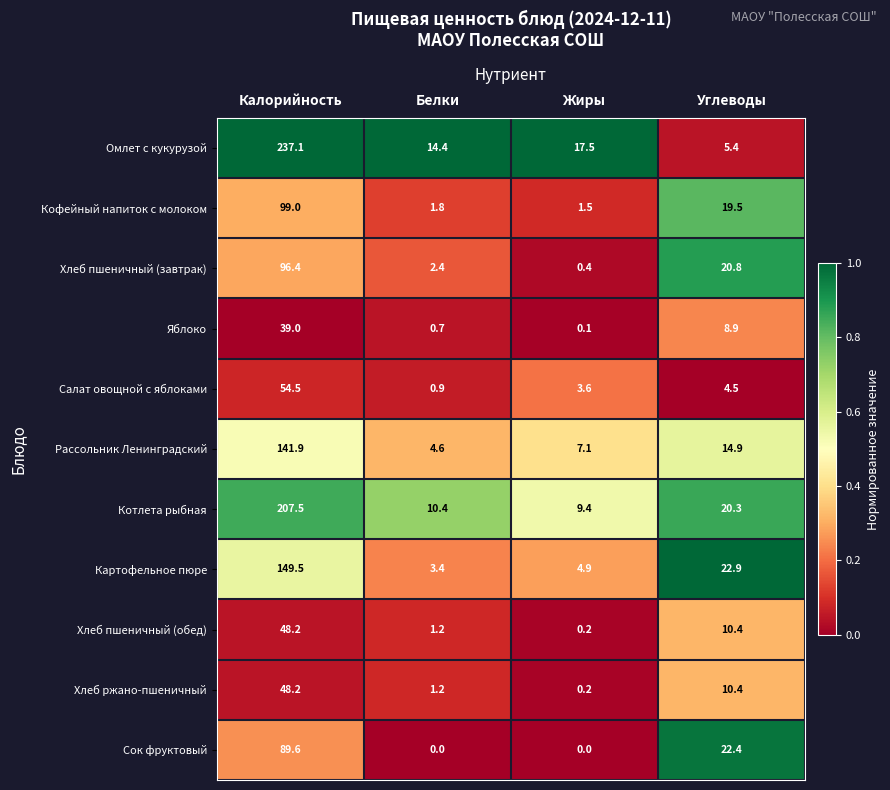

Count the number of data series in this chart.

11